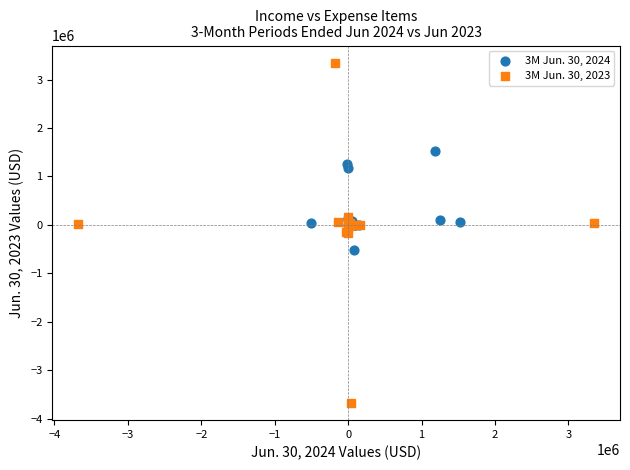

What are all the series names shown in the legend?

3M Jun. 30, 2024, 3M Jun. 30, 2023